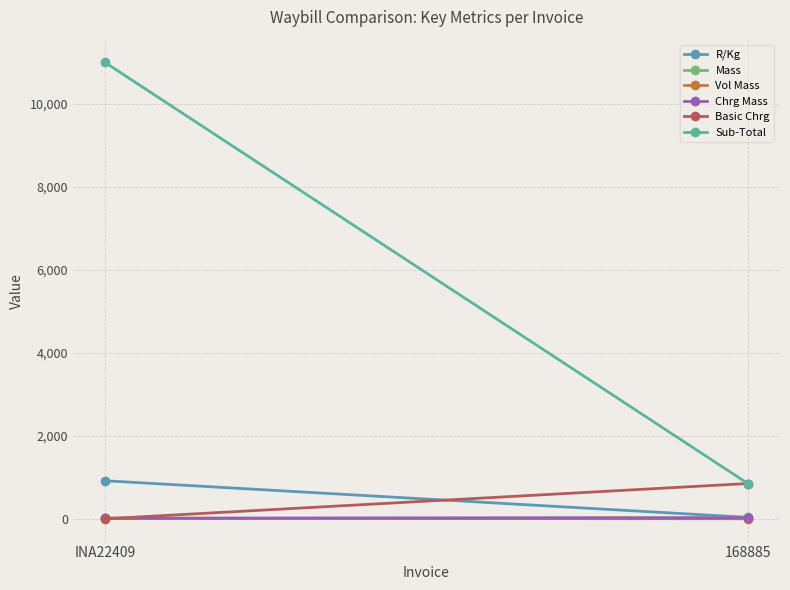

Reading left to right, list all the values displayed in this chart.

R/Kg: 916.7	34.0
Mass: 12.0	25.0
Vol Mass: 12.0	0.0
Chrg Mass: 12.0	25.0
Basic Chrg: 0.0	850.0
Sub-Total: 11000.0	850.0